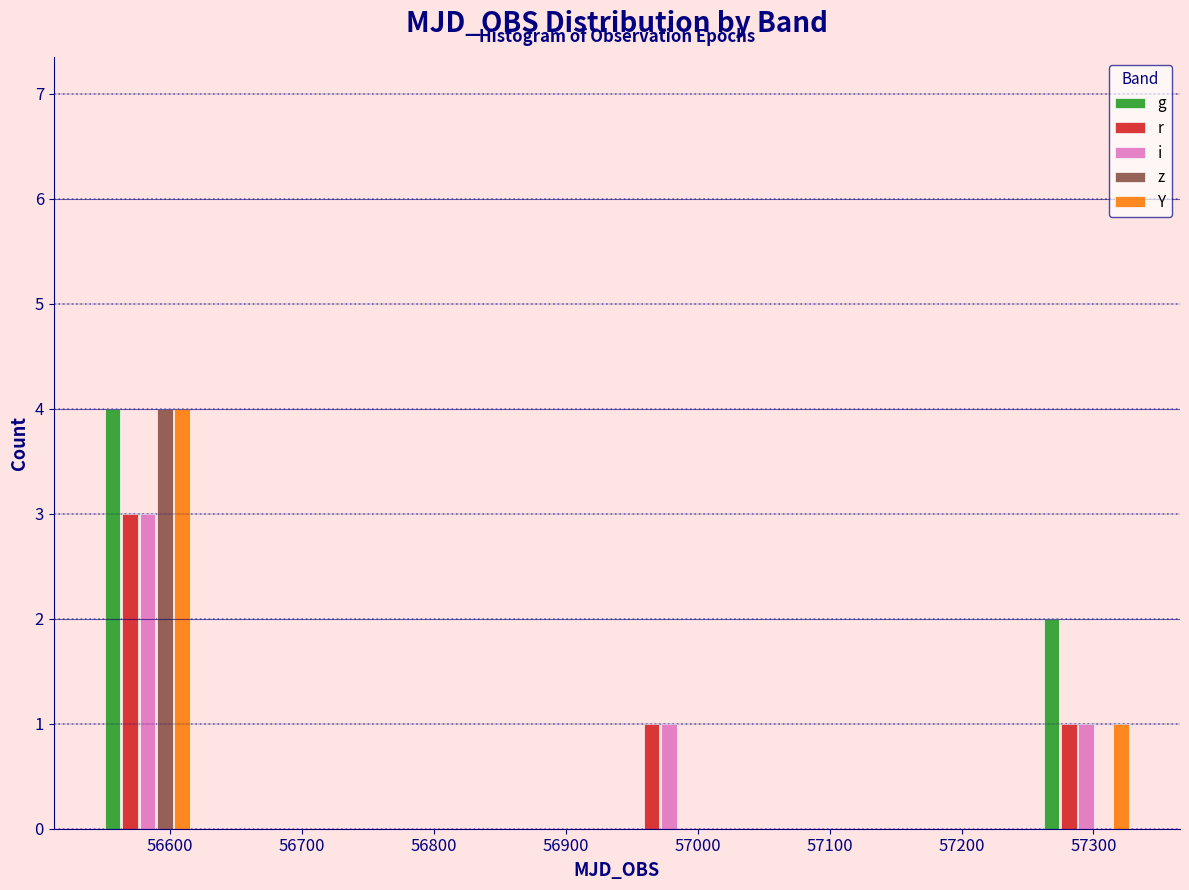

What is the height of the r bar covering 56540 to 56620 on the x-axis? Neither the bar edges nor the heights are printed on the chart, so give them approximately, as read against the axes.

3